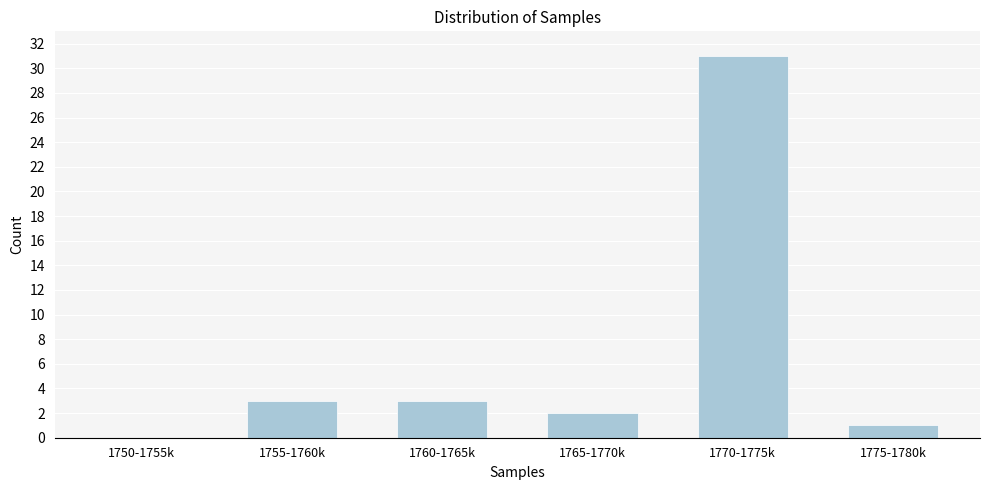

Reading left to right, list all the values displayed in this chart.

1750-1755k=0	1755-1760k=3	1760-1765k=3	1765-1770k=2	1770-1775k=31	1775-1780k=1